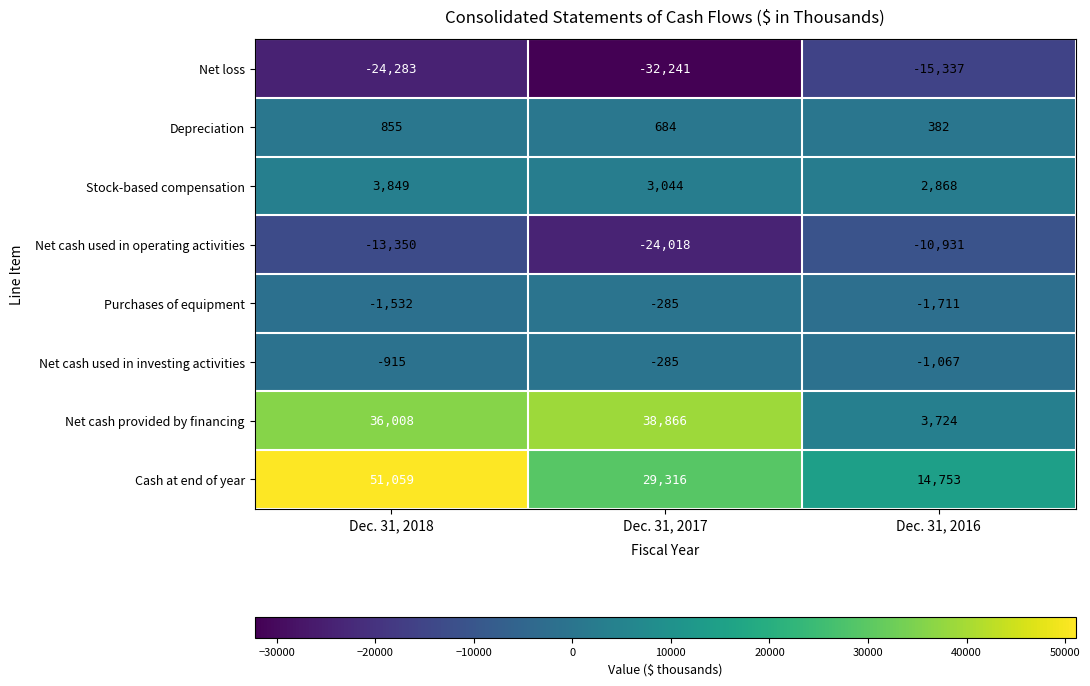

What is the spread (max minus min) of values at Dec. 31, 2016?

30090